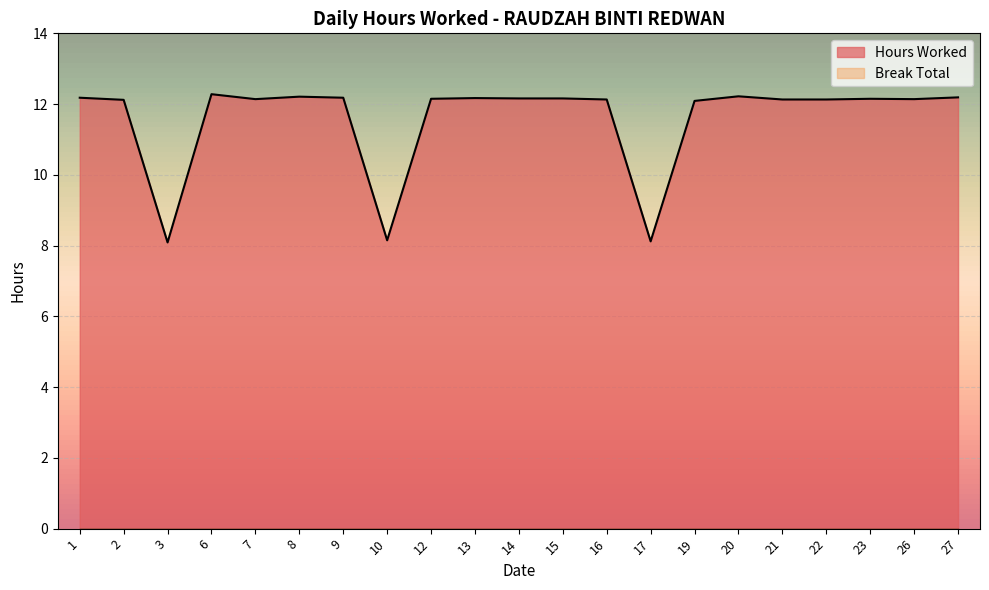

At which category does the chart reach its peak across all series?

6